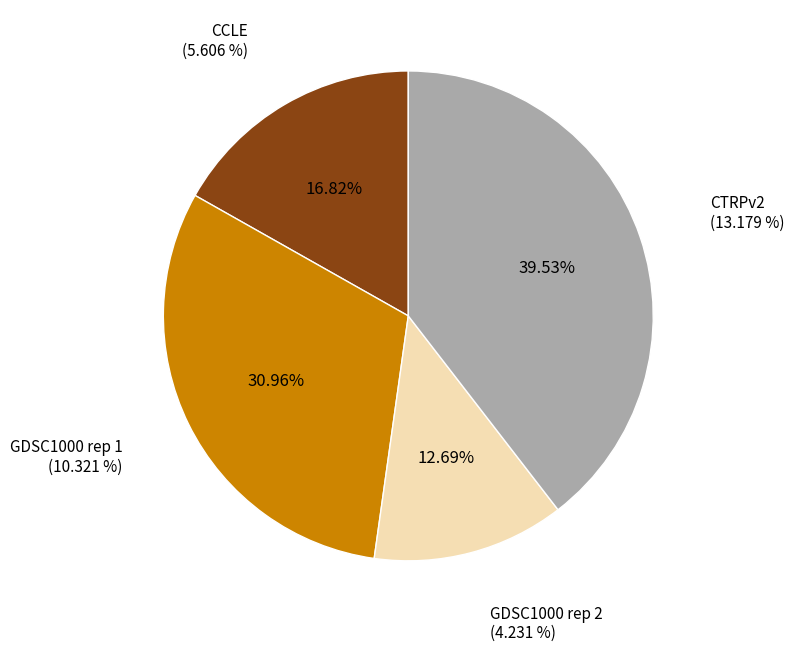

To the nearest percent, what is the difference between the largest and smallest slice percentages?

27%